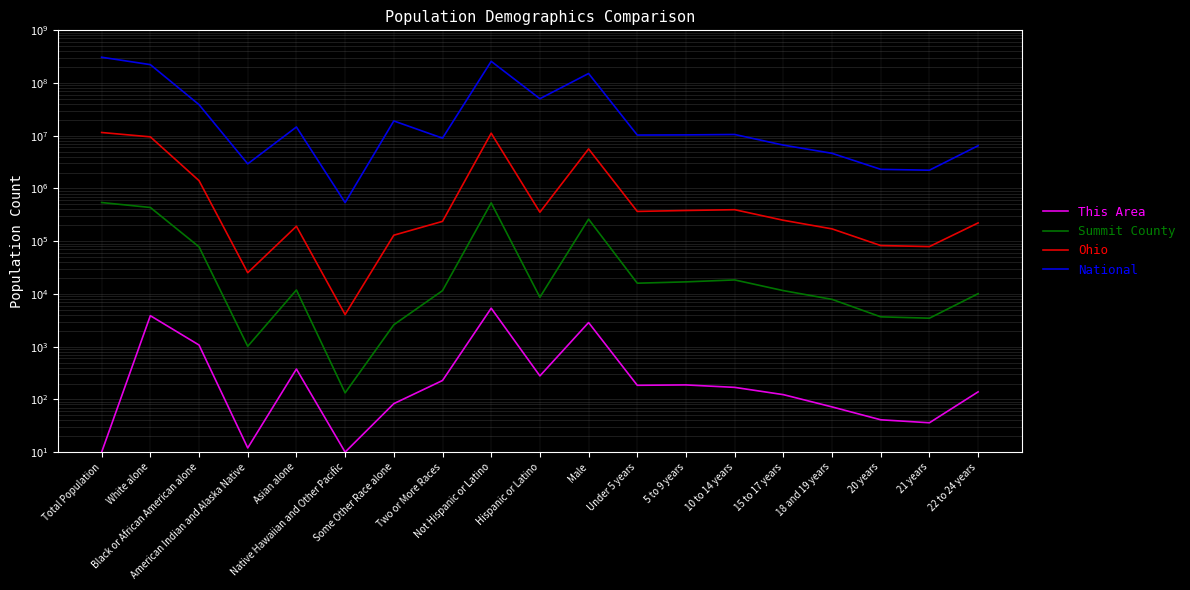

True or false: Ohio and This Area cross at least once.

False